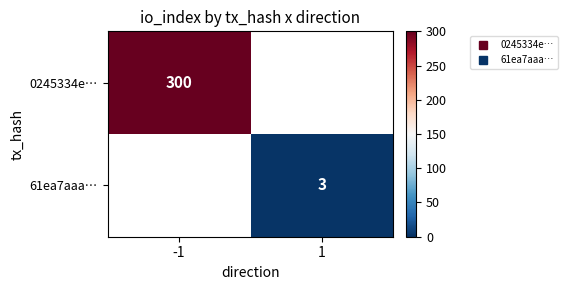

What is the greatest value displayed?

300.0